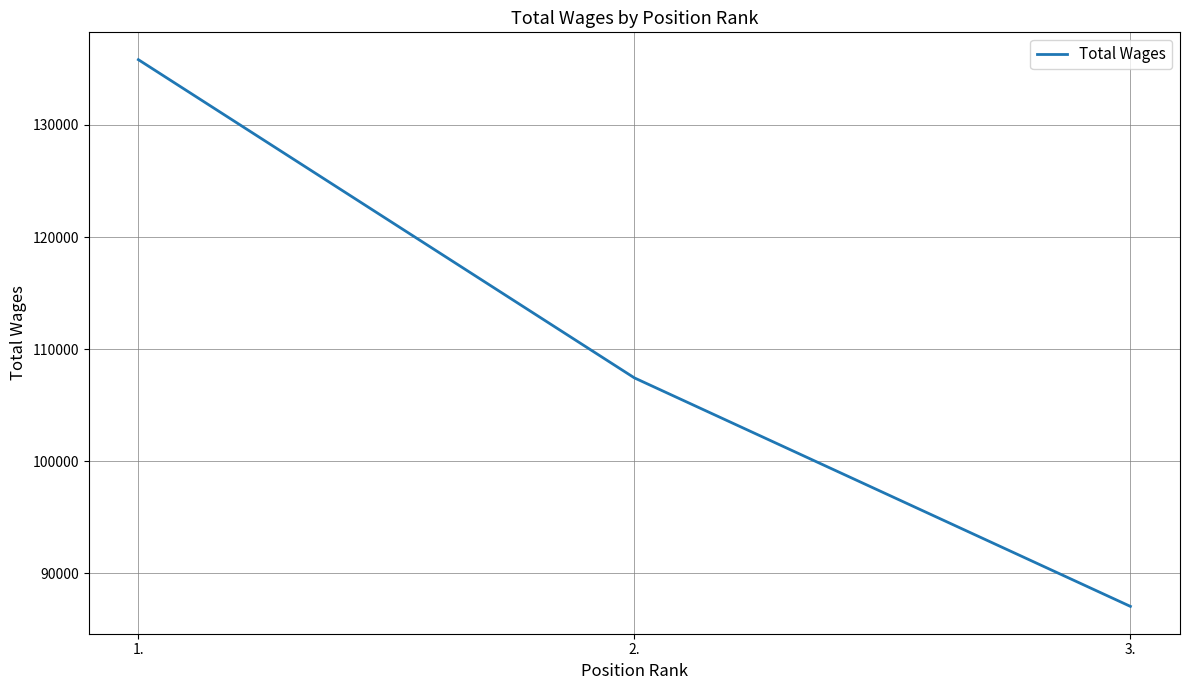

Read the value at 2., to the nearest 50.

107450